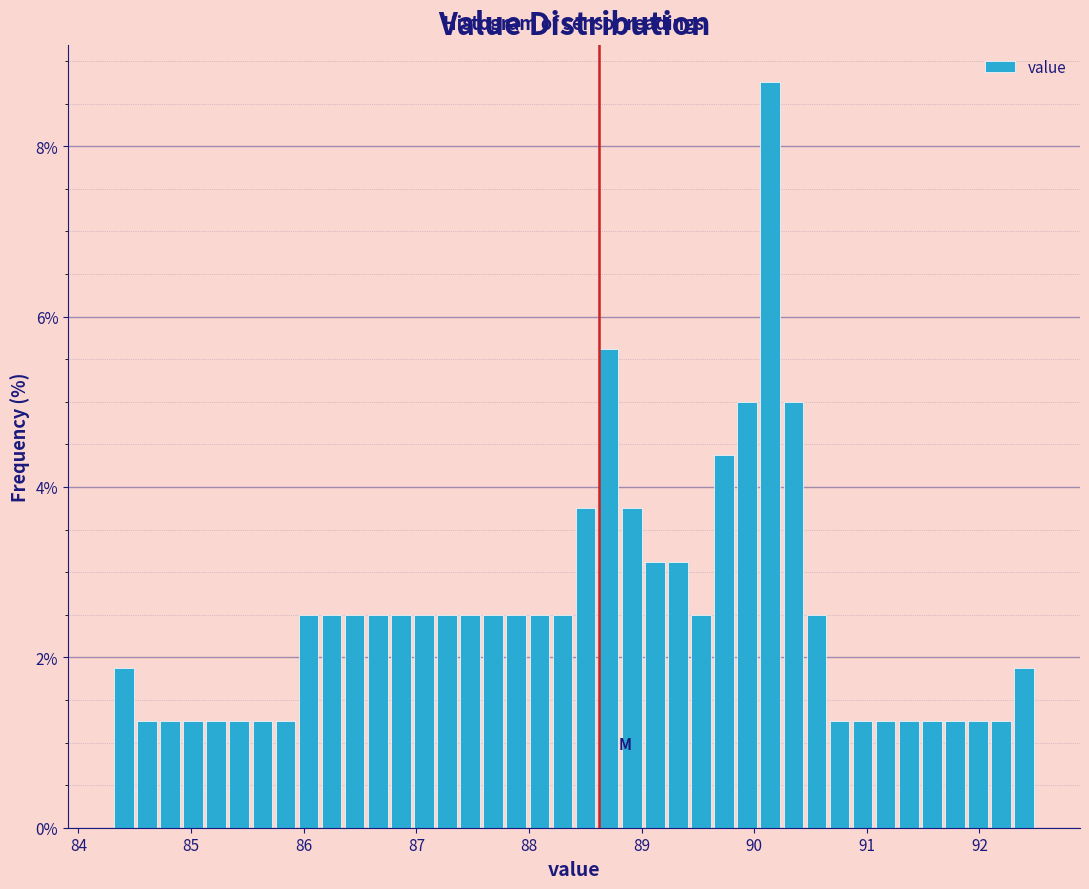

Around what value on the x-axis is the tallest bar? Give the approximate position of its centre, as read against the axis.

90.1